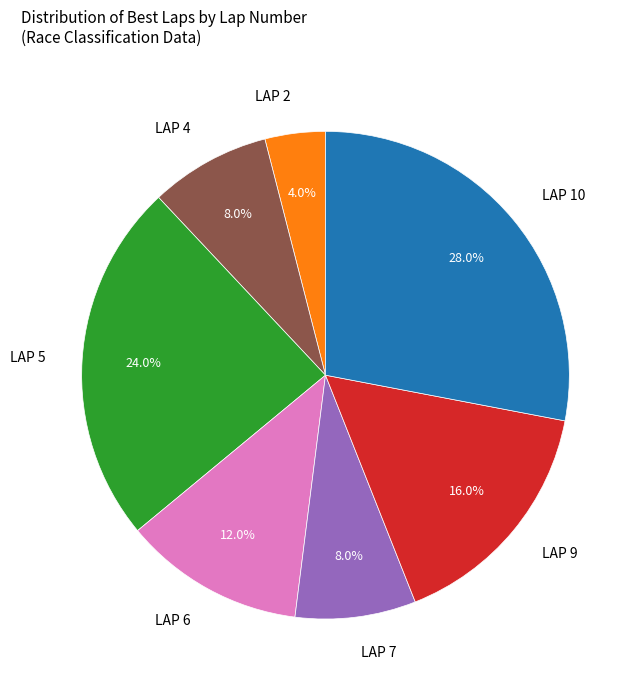

To the nearest percent, what percentage of the pie is LAP 10?

28%